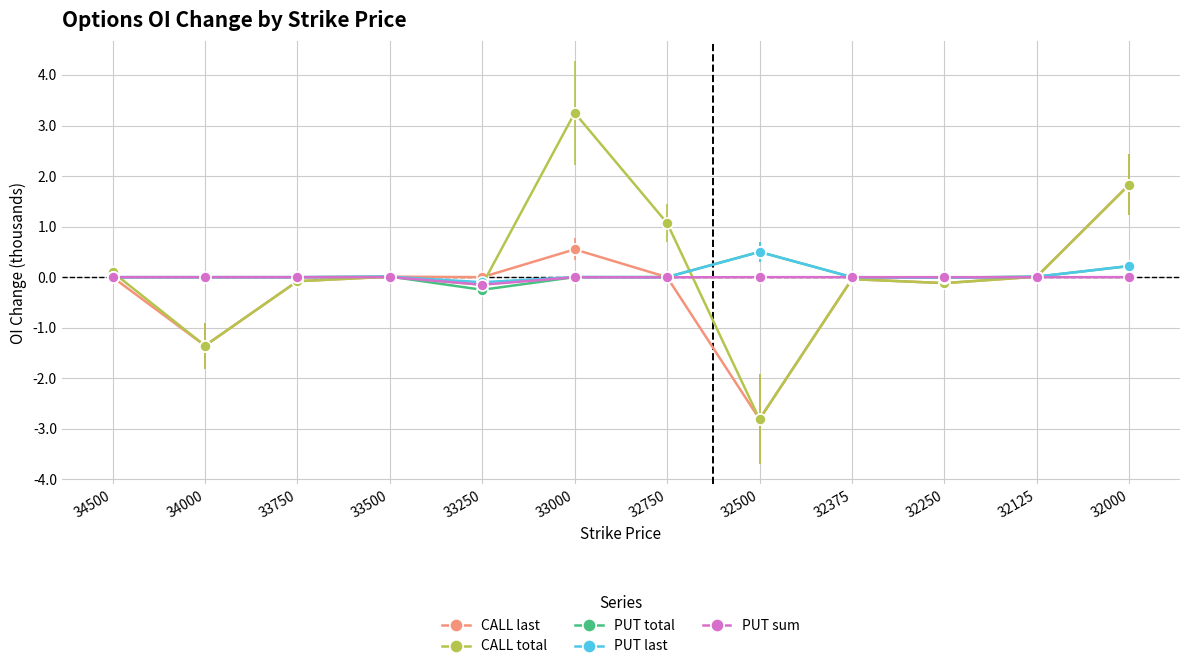

Is it true that PUT last equals 0.9 at 32500?

False